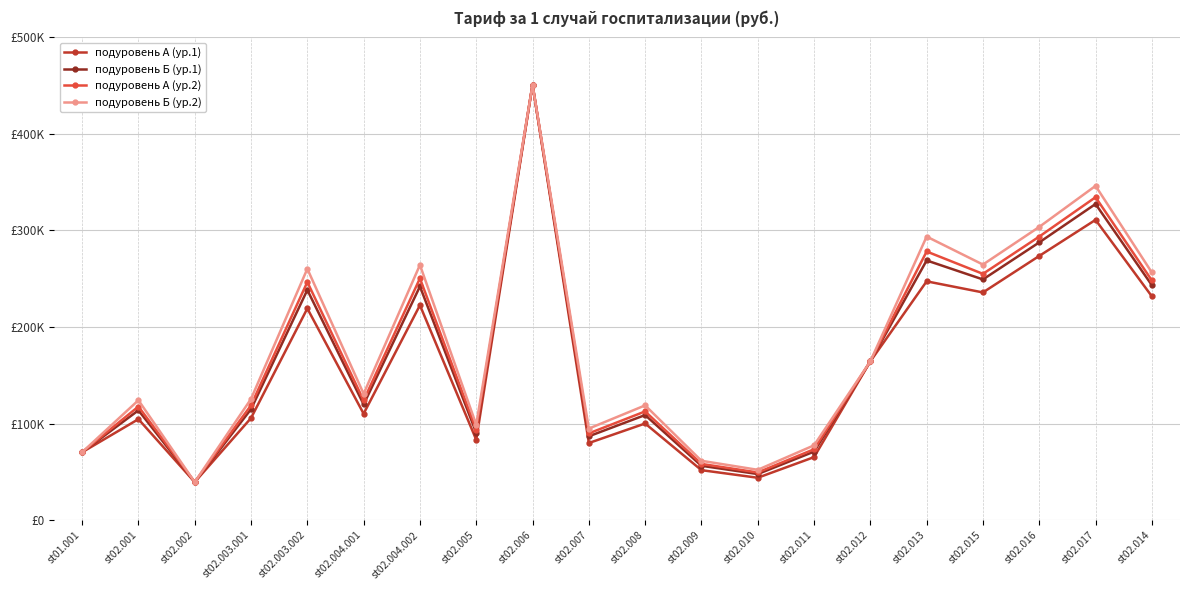

At which category is the sum across all series the highest?

st02.006